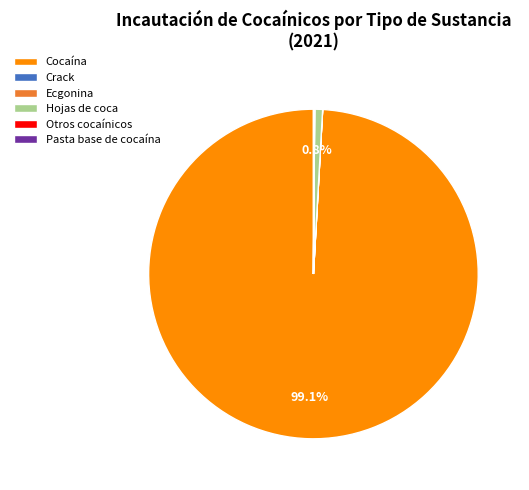

Is there any slice that represents more than half of the pie?

Yes